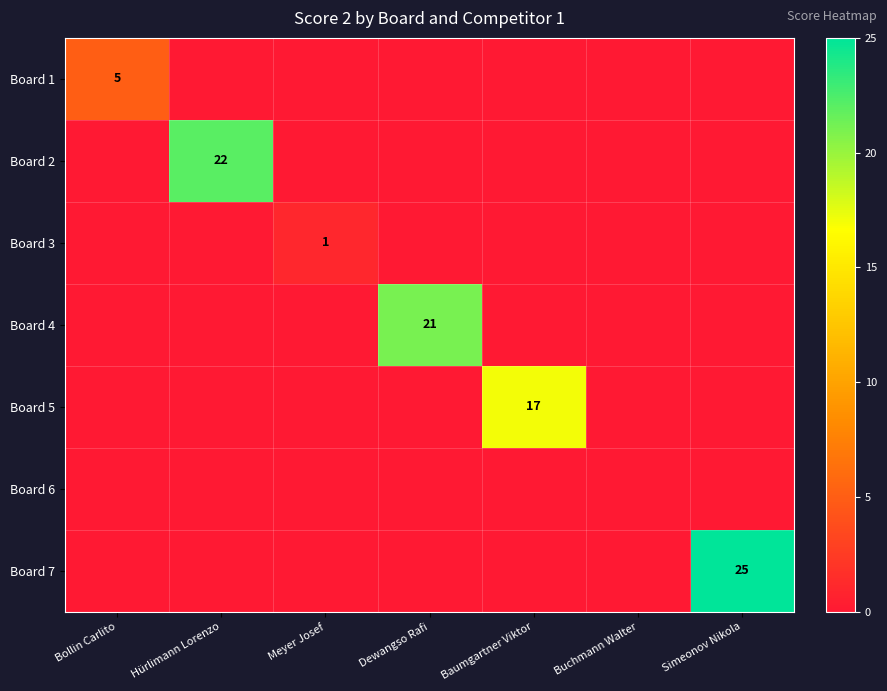

Is the value of Board 7 at Baumgartner Viktor greater than the value of Board 5 at Hürlimann Lorenzo?

No